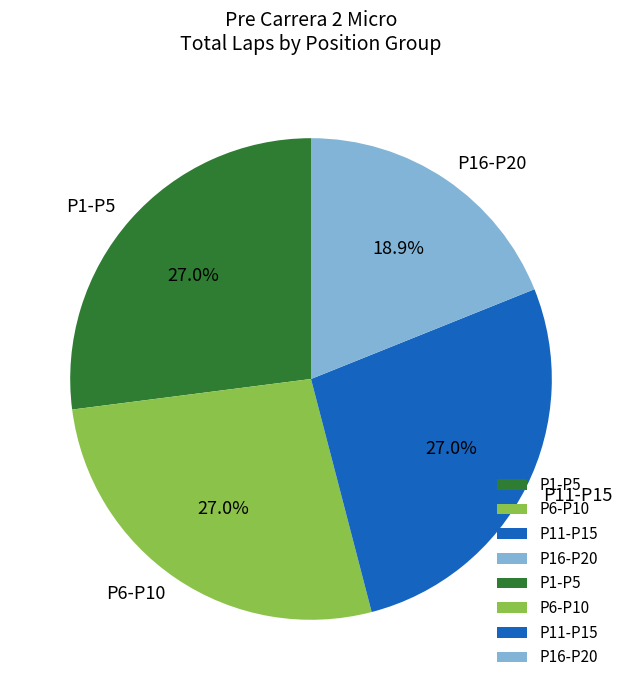

What percentage do P11-P15 and P1-P5 together represent?

54.1%